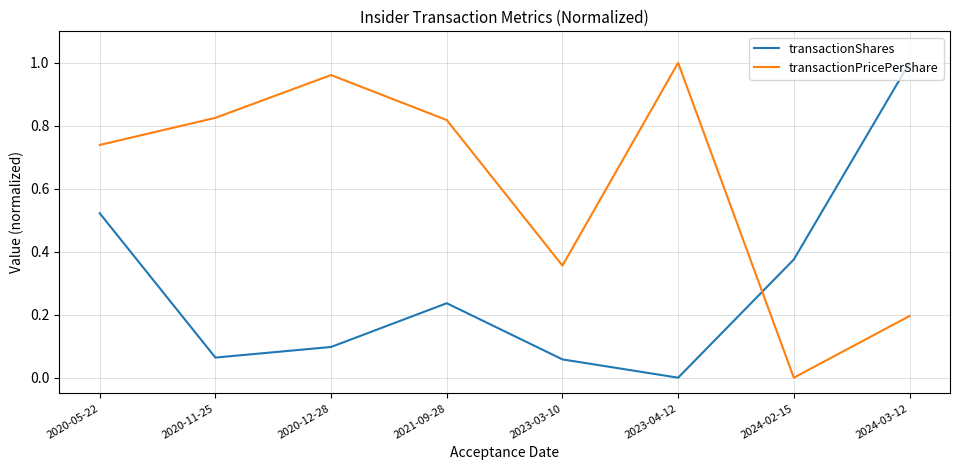

What position from the left is 2024-02-15?

7